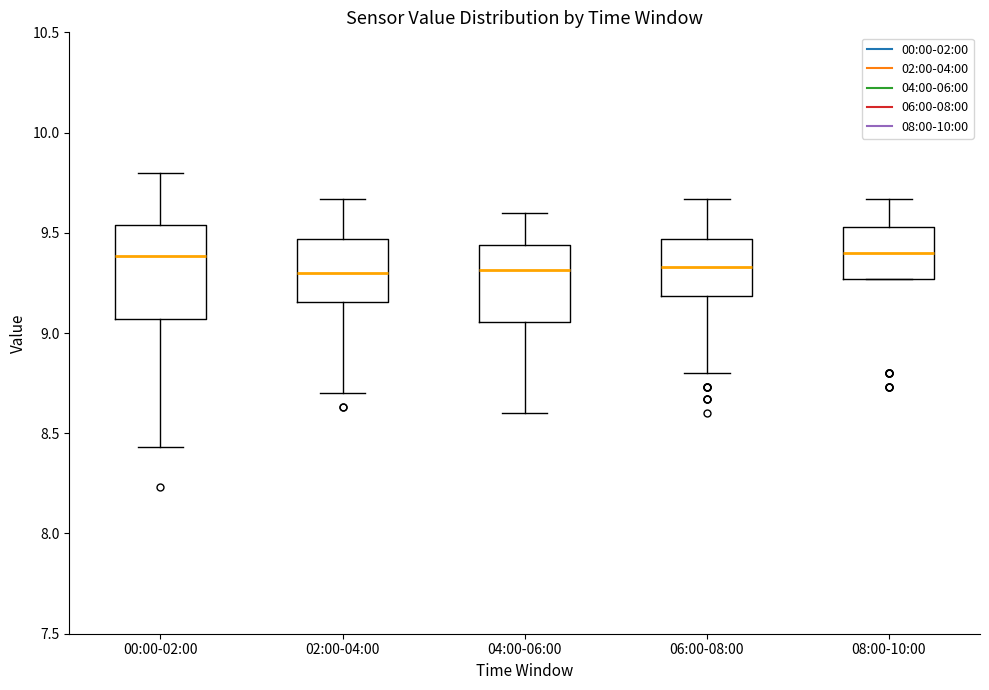

Comparing the boxes themselves (not the whiskers), which one is the tallest?

00:00-02:00